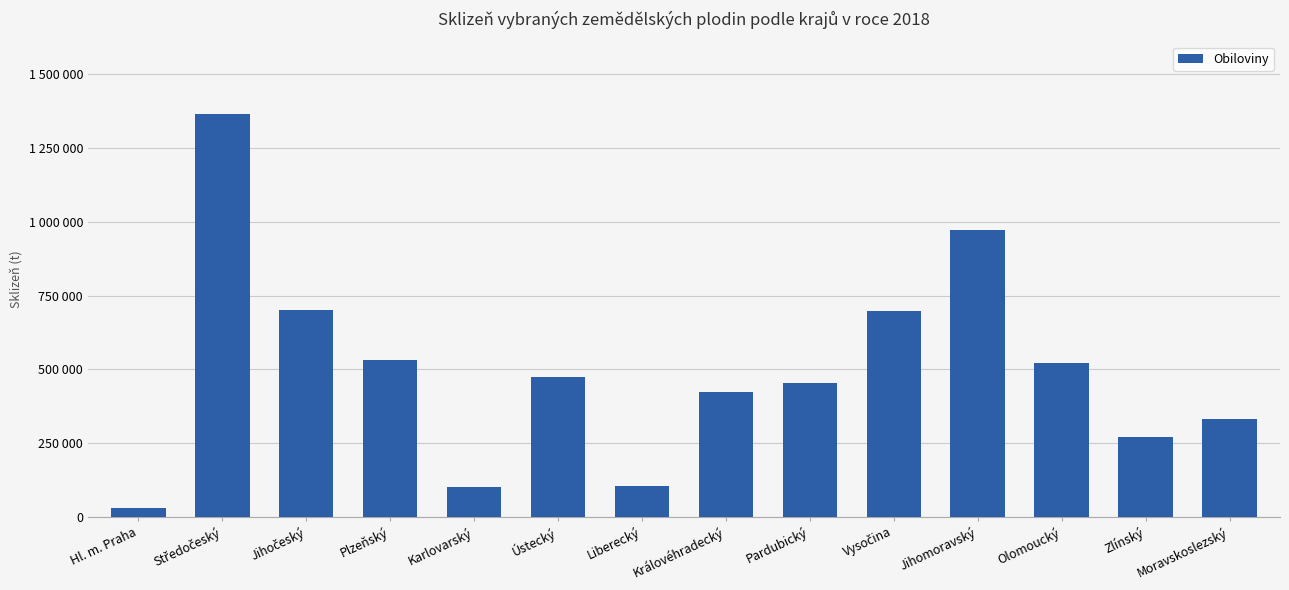

Does the chart contain stacked bars?

No